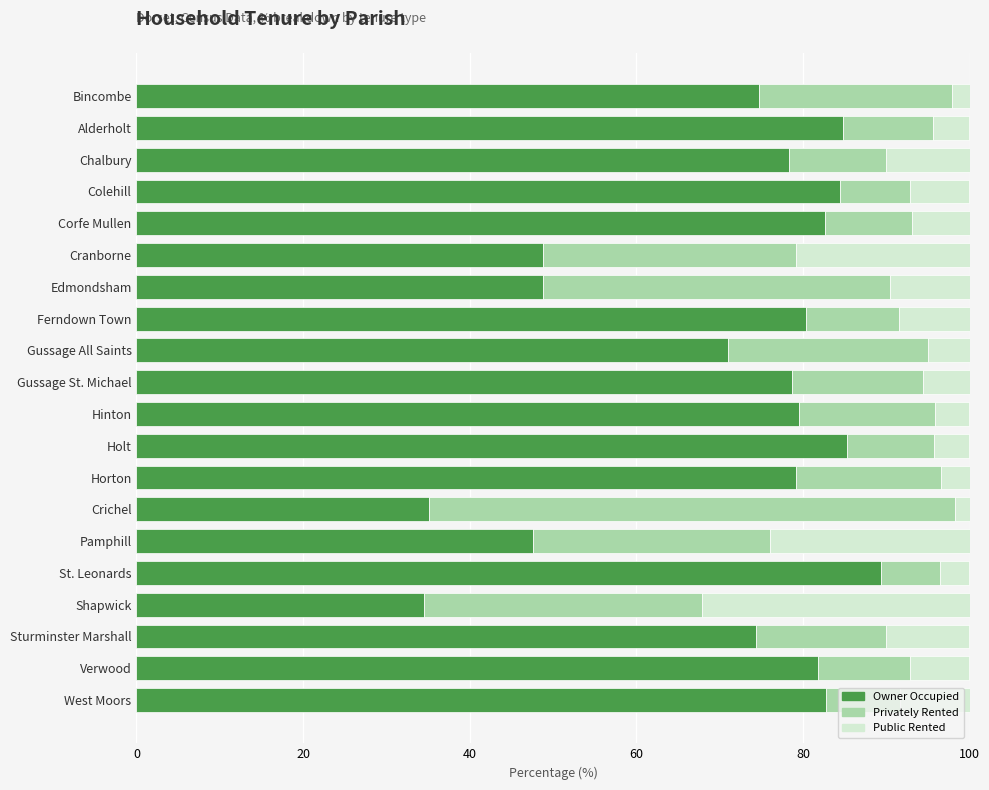

Count the number of categories in the chart.

20